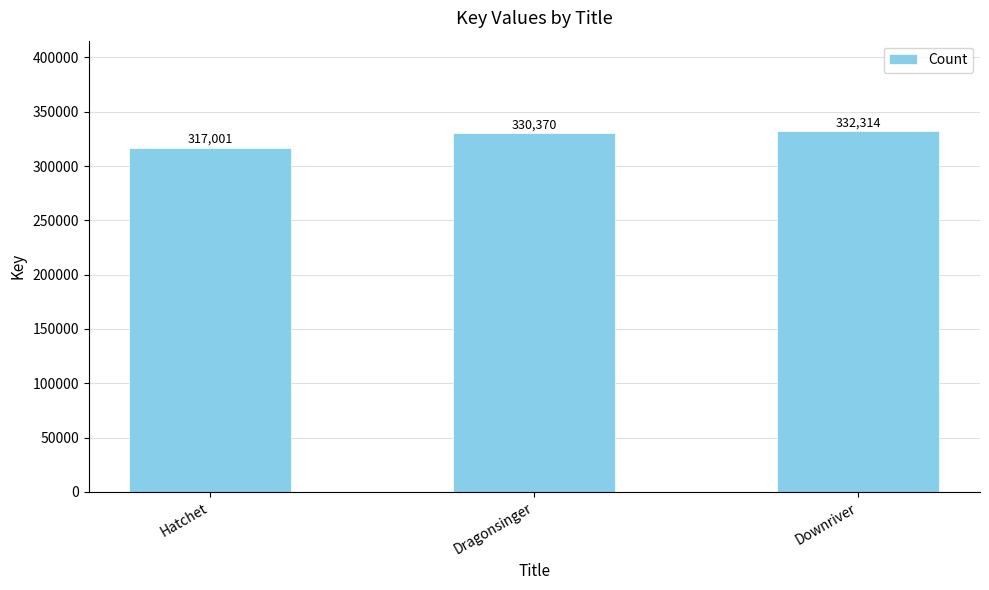

Are the bars grouped side by side (vs. stacked)?

No